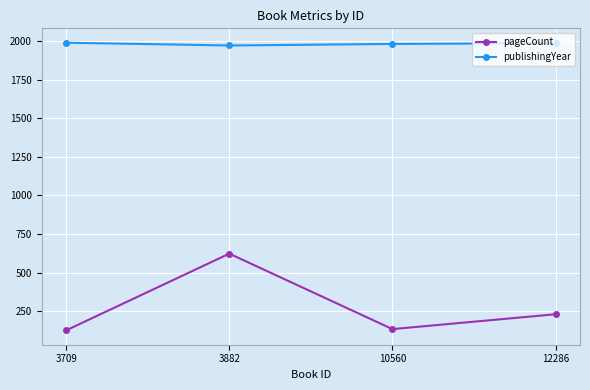

Rank the series by their average value, from highest to lowest.

publishingYear, pageCount